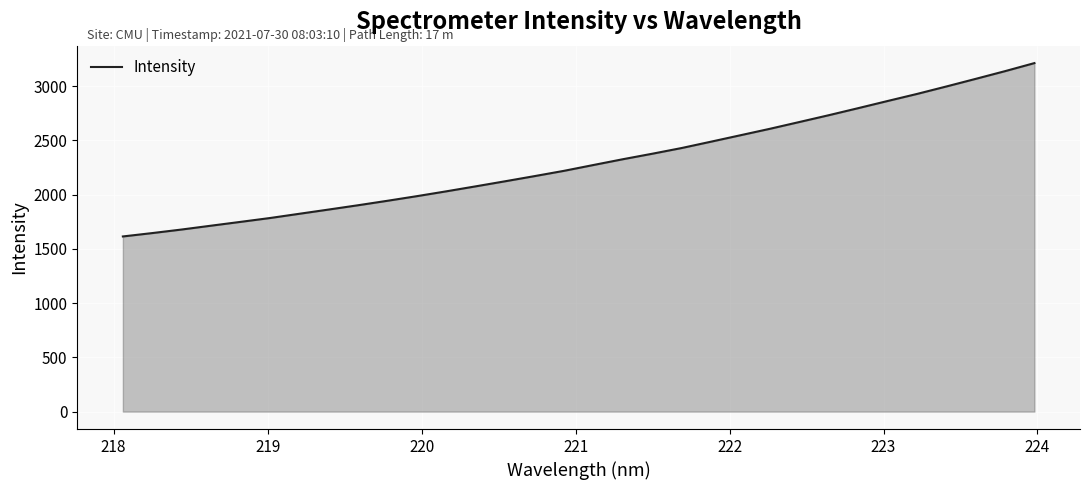

What is the minimum value shown in the chart?

1613.9